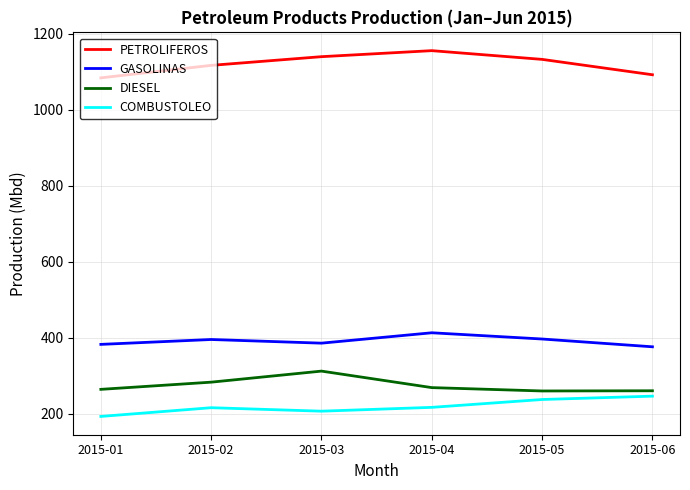

How many lines are shown in the chart?

4